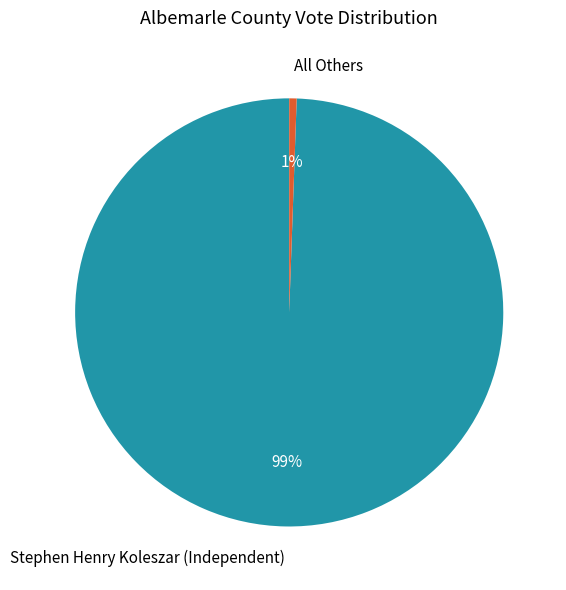

Does Stephen Henry Koleszar (Independent) account for over 50% of the chart?

Yes